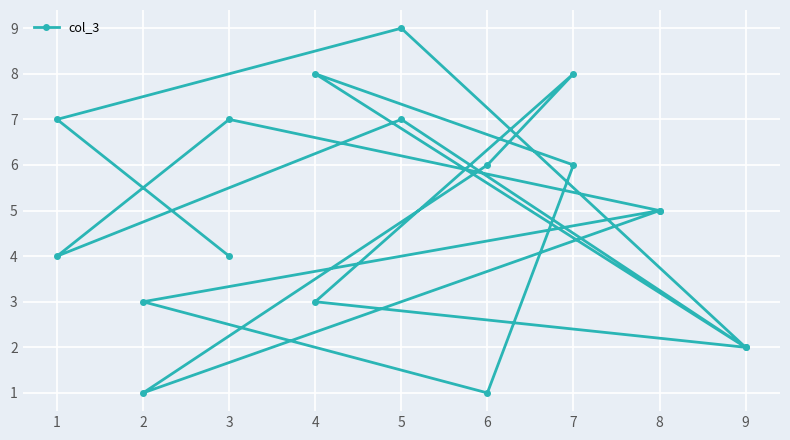

At which label does the data first exceed 5?

7